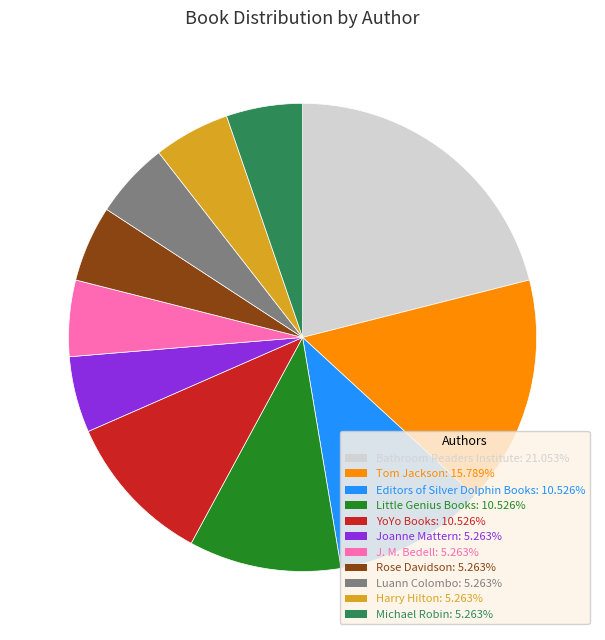

What is the largest slice in the pie chart?

Bathroom Readers Institute